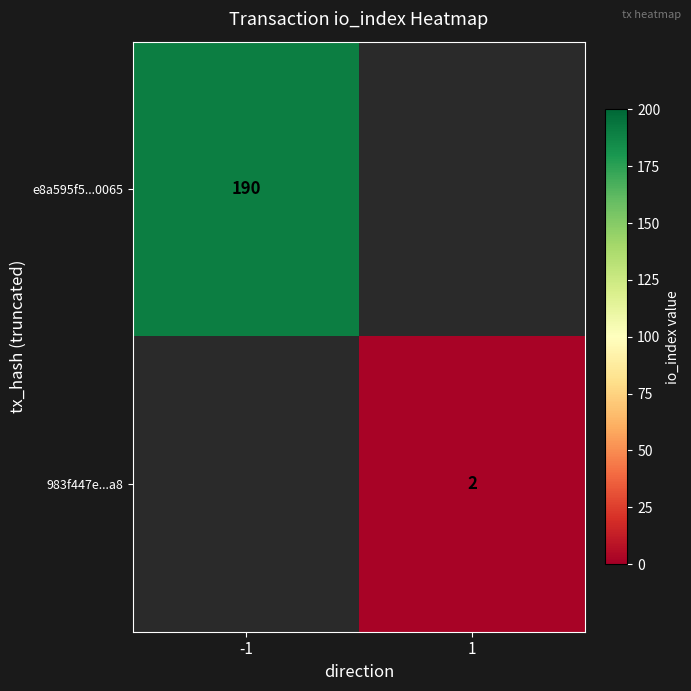

True or false: 983f447e...a8 has a value of 0.6 at 1.

False